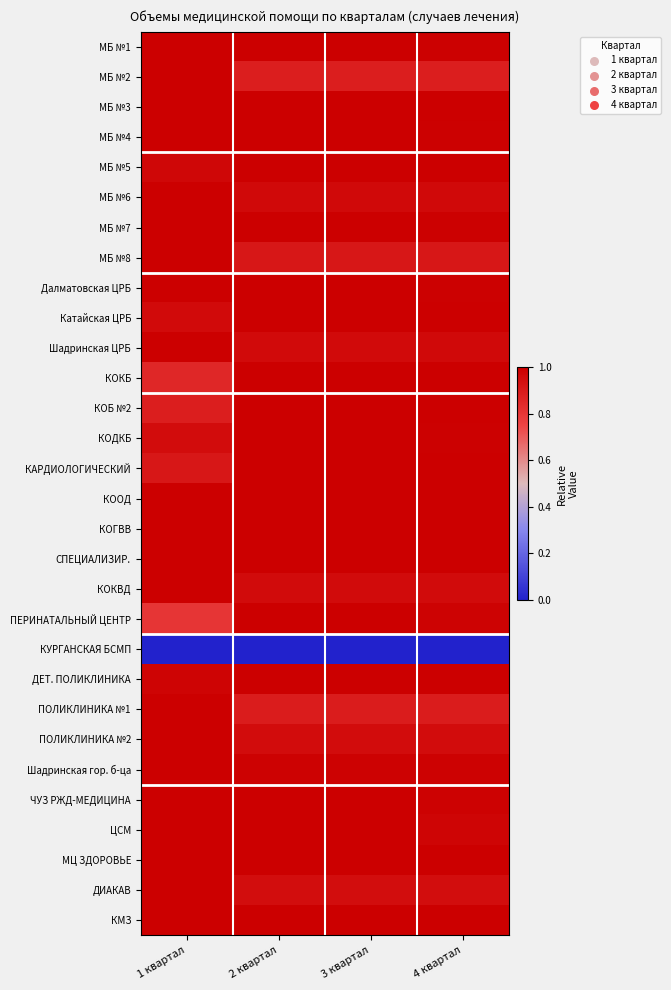

At 1 квартал, list the series in order from largest to smallest.

МБ №1, МБ №2, МБ №3, МБ №4, МБ №6, МБ №7, МБ №8, Далматовская ЦРБ, Шадринская ЦРБ, КООД, КОГВВ, СПЕЦИАЛИЗИР., КОКВД, ПОЛИКЛИНИКА №1, ПОЛИКЛИНИКА №2, Шадринская гор. б-ца, ЧУЗ РЖД-МЕДИЦИНА, ЦСМ, МЦ ЗДОРОВЬЕ, ДИАКАВ, КМЗ, ДЕТ. ПОЛИКЛИНИКА, МБ №5, Катайская ЦРБ, КОДКБ, КАРДИОЛОГИЧЕСКИЙ, КОБ №2, КОКБ, ПЕРИНАТАЛЬНЫЙ ЦЕНТР, КУРГАНСКАЯ БСМП